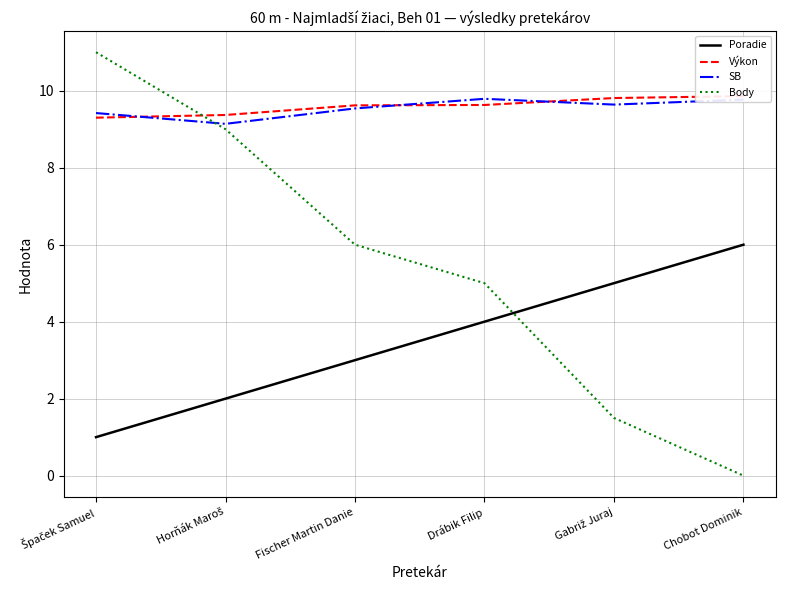

Is it true that Poradie equals 7.6 at Gabriž Juraj?

False